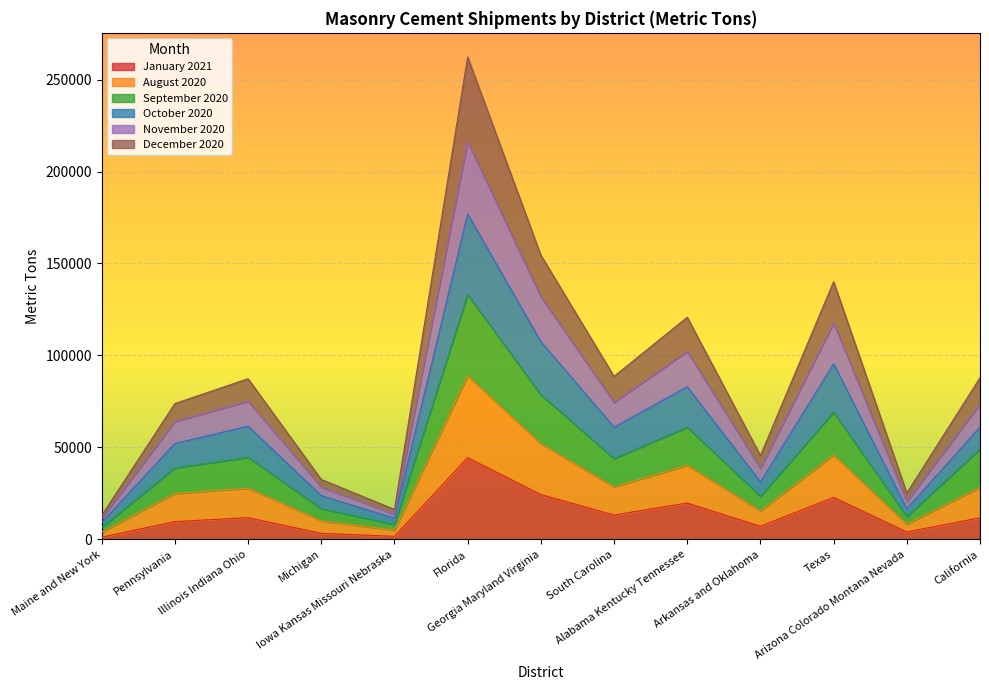

At which category does October 2020 reach its first local valley?

Iowa Kansas Missouri Nebraska